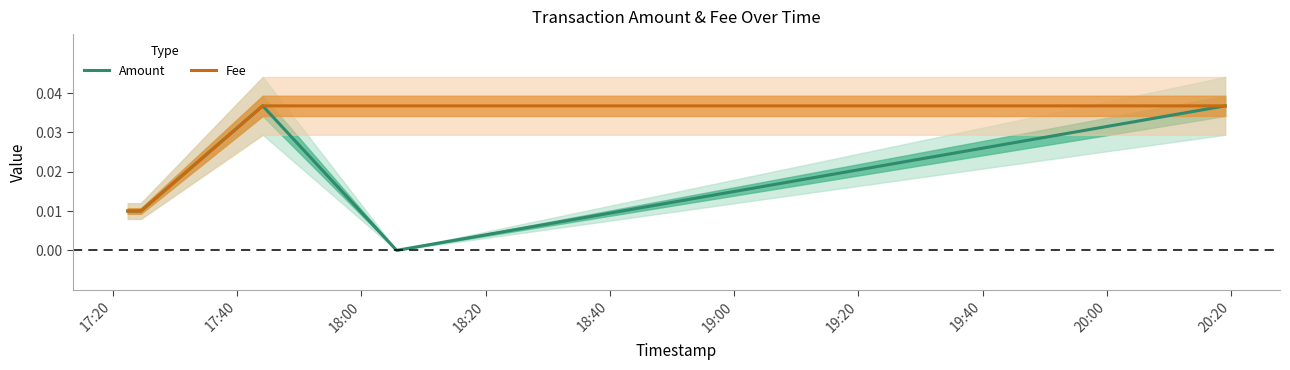

What is the label of the 4th point from the right?

17:40